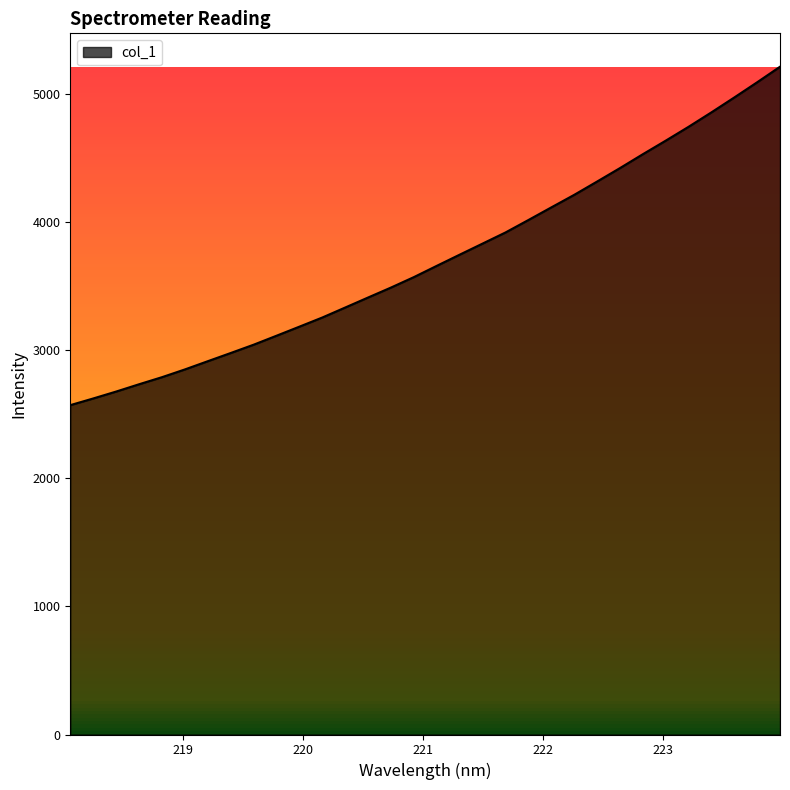

Count the number of values greater than 3656.

16